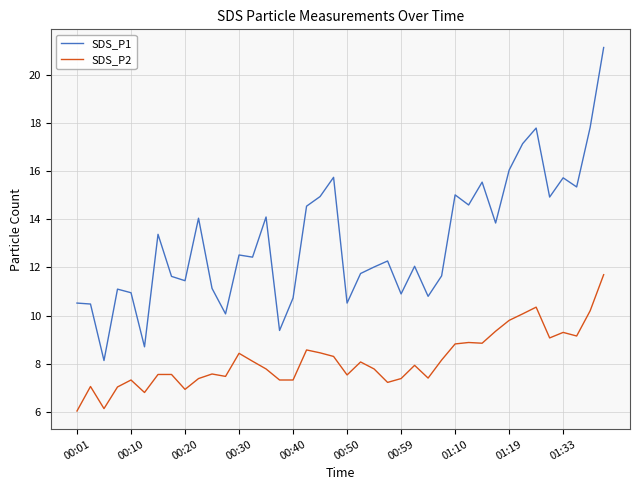

Which series has the largest total across all categories?

SDS_P1